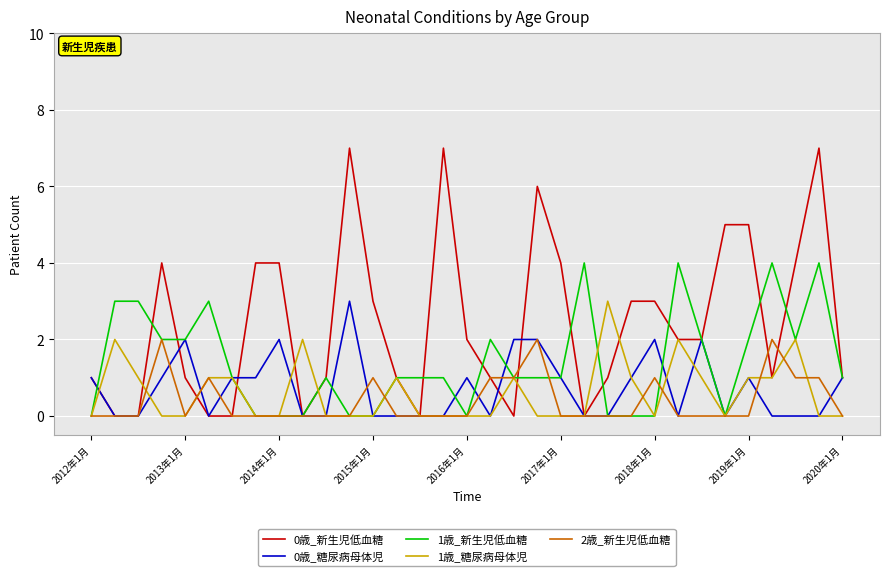

What is the maximum value shown in the chart?

7